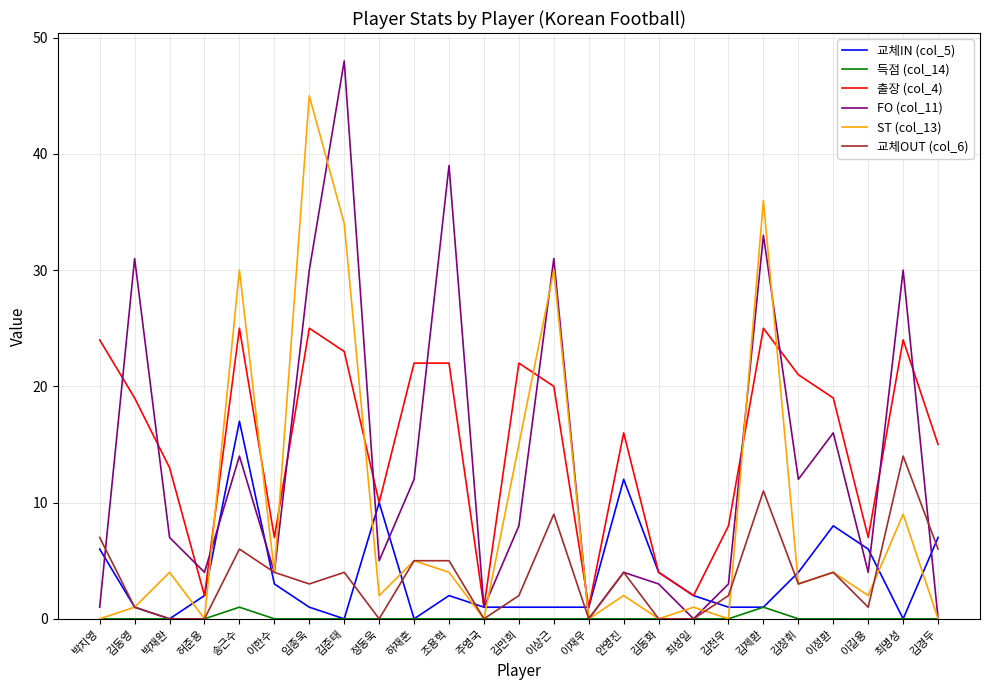

Reading left to right, what are all the values shown in this chart?

교체IN (col_5): 박지영=6	김동영=1	박재완=0	허준용=2	송근수=17	이한수=3	임종욱=1	김준태=0	정동욱=10	하재훈=0	조용혁=2	주영국=1	김만희=1	이상근=1	이재우=1	안영진=12	김동화=4	최성일=2	김천우=1	김제환=1	김창휘=4	이정환=8	이길용=6	최명성=0	김경두=7
득점 (col_14): 박지영=0	김동영=0	박재완=0	허준용=0	송근수=1	이한수=0	임종욱=0	김준태=0	정동욱=0	하재훈=0	조용혁=0	주영국=0	김만희=0	이상근=0	이재우=0	안영진=0	김동화=0	최성일=0	김천우=0	김제환=1	김창휘=0	이정환=0	이길용=0	최명성=0	김경두=0
출장 (col_4): 박지영=24	김동영=19	박재완=13	허준용=2	송근수=25	이한수=7	임종욱=25	김준태=23	정동욱=10	하재훈=22	조용혁=22	주영국=1	김만희=22	이상근=20	이재우=1	안영진=16	김동화=4	최성일=2	김천우=8	김제환=25	김창휘=21	이정환=19	이길용=7	최명성=24	김경두=15
FO (col_11): 박지영=1	김동영=31	박재완=7	허준용=4	송근수=14	이한수=4	임종욱=30	김준태=48	정동욱=5	하재훈=12	조용혁=39	주영국=1	김만희=8	이상근=31	이재우=0	안영진=4	김동화=3	최성일=0	김천우=3	김제환=33	김창휘=12	이정환=16	이길용=4	최명성=30	김경두=0
ST (col_13): 박지영=0	김동영=1	박재완=4	허준용=0	송근수=30	이한수=4	임종욱=45	김준태=34	정동욱=2	하재훈=5	조용혁=4	주영국=0	김만희=15	이상근=30	이재우=0	안영진=2	김동화=0	최성일=1	김천우=0	김제환=36	김창휘=3	이정환=4	이길용=2	최명성=9	김경두=0
교체OUT (col_6): 박지영=7	김동영=1	박재완=0	허준용=0	송근수=6	이한수=4	임종욱=3	김준태=4	정동욱=0	하재훈=5	조용혁=5	주영국=0	김만희=2	이상근=9	이재우=0	안영진=4	김동화=0	최성일=0	김천우=2	김제환=11	김창휘=3	이정환=4	이길용=1	최명성=14	김경두=6